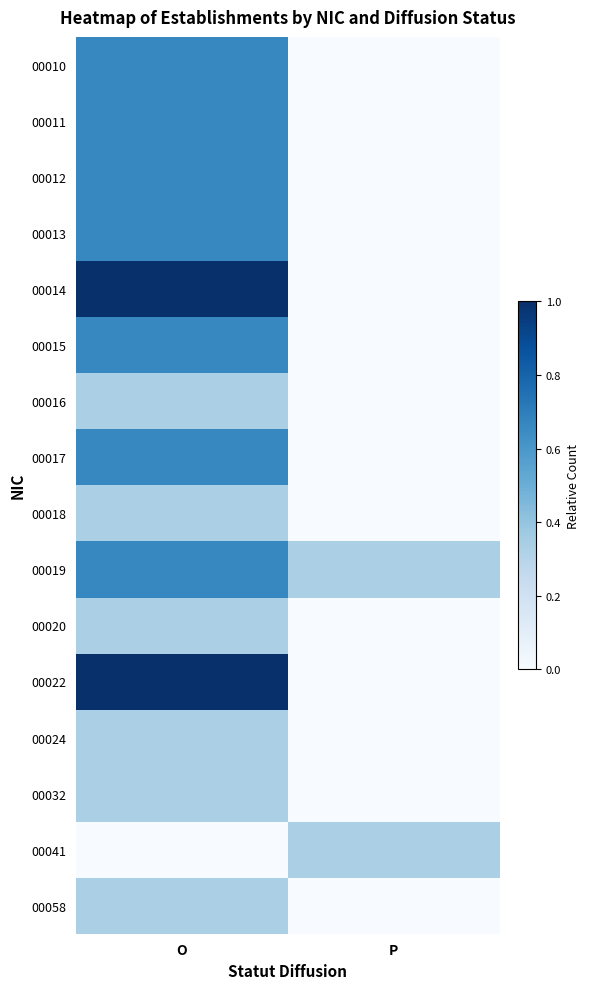

What is the difference between the highest and lowest values at O?

1.0